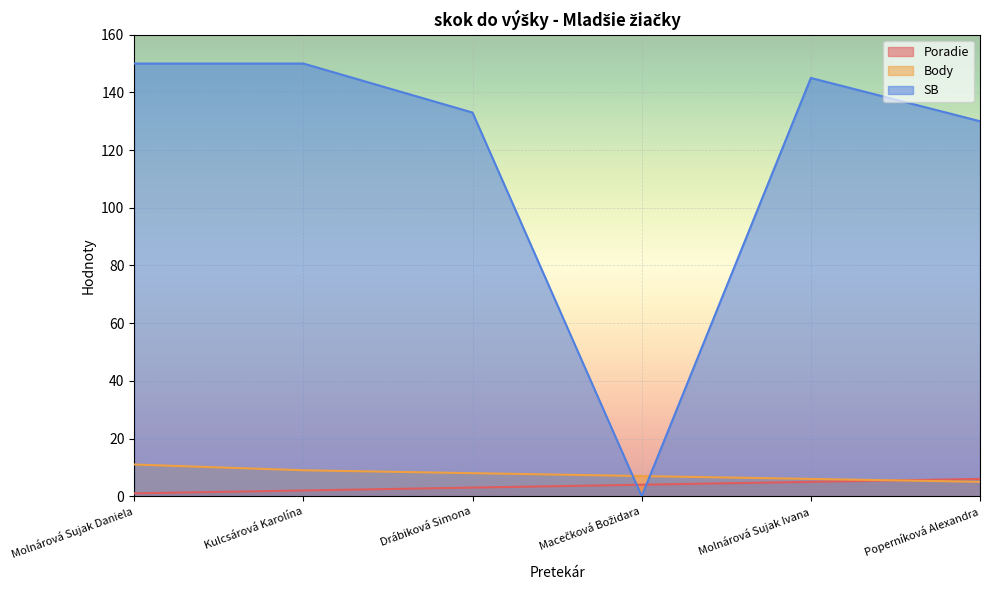

Which series has the widest spread of values?

SB